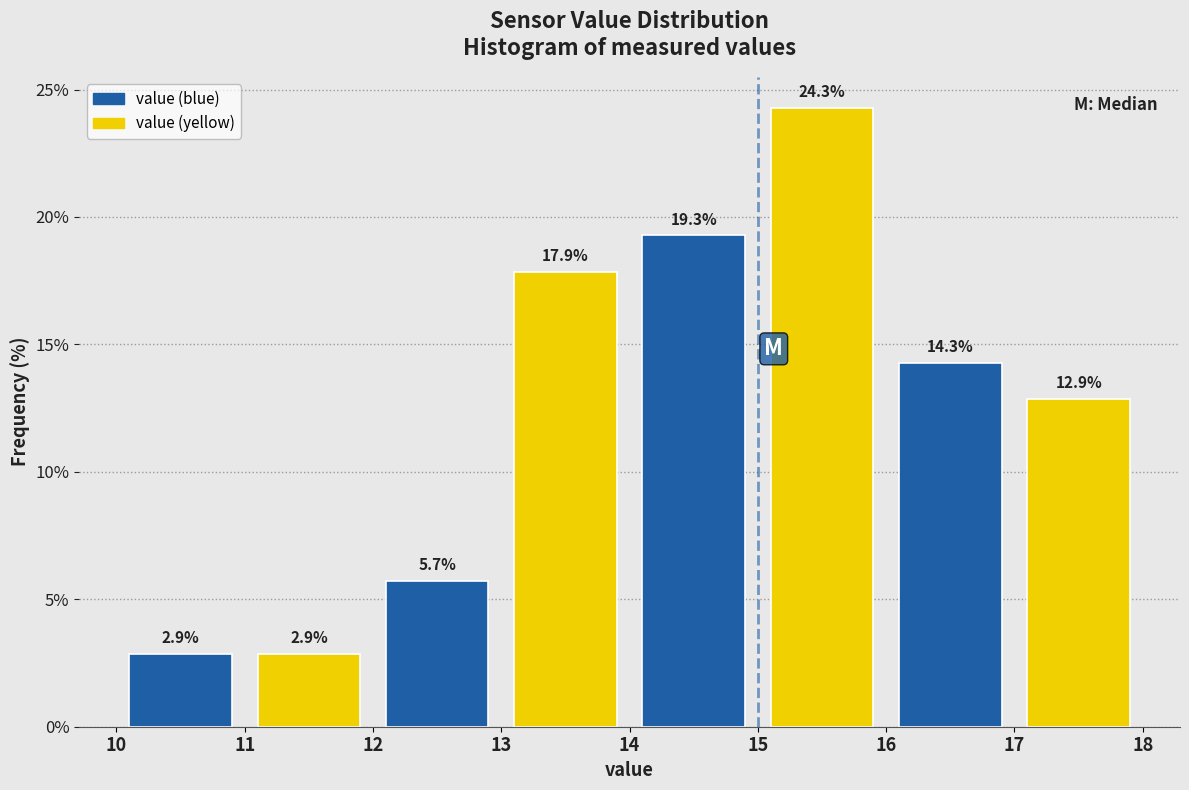

What is the height of the bar covering 12 to 13 on the x-axis?

5.7